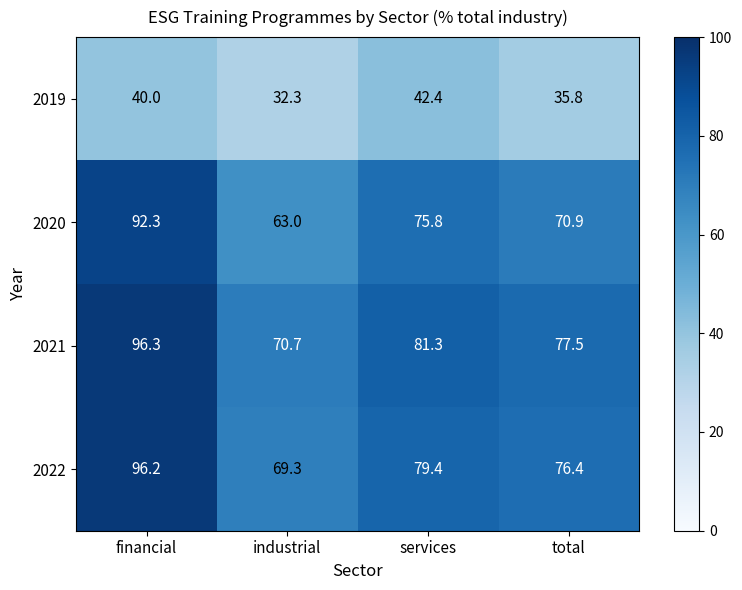

What is the sum of all 2019 values?

150.5